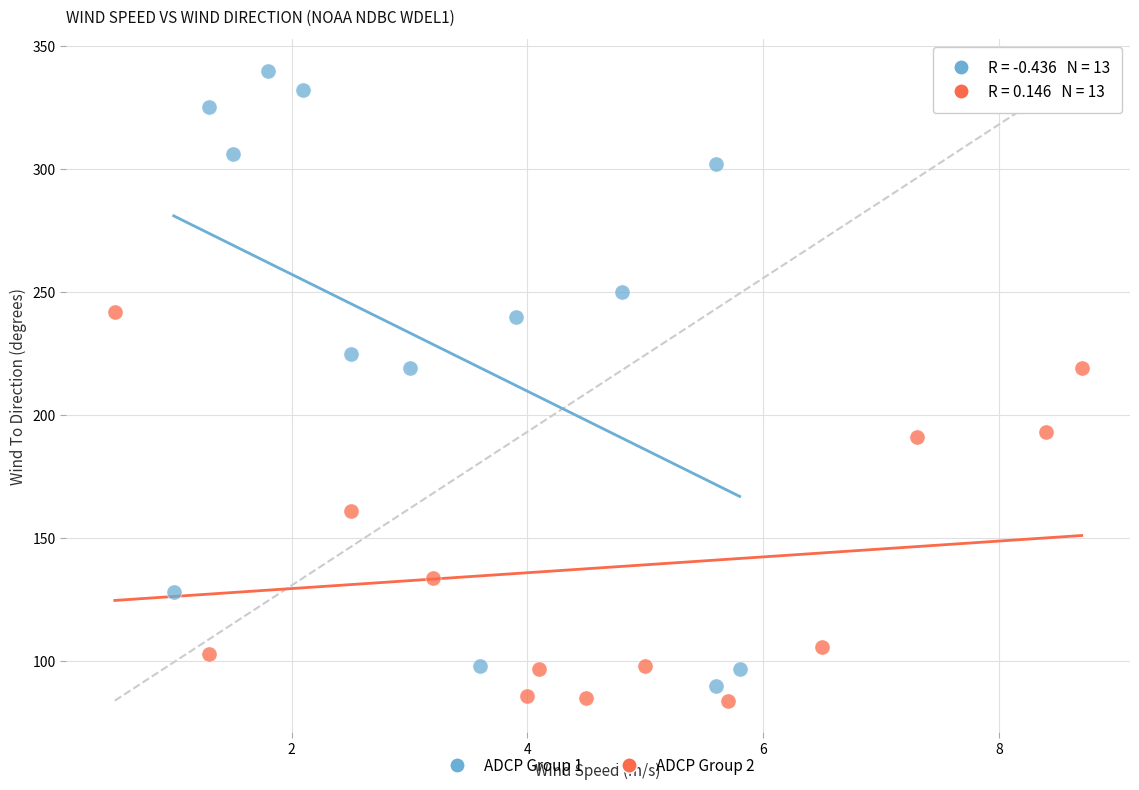

Which series has the largest Y range (max minus min)?

ADCP Group 1